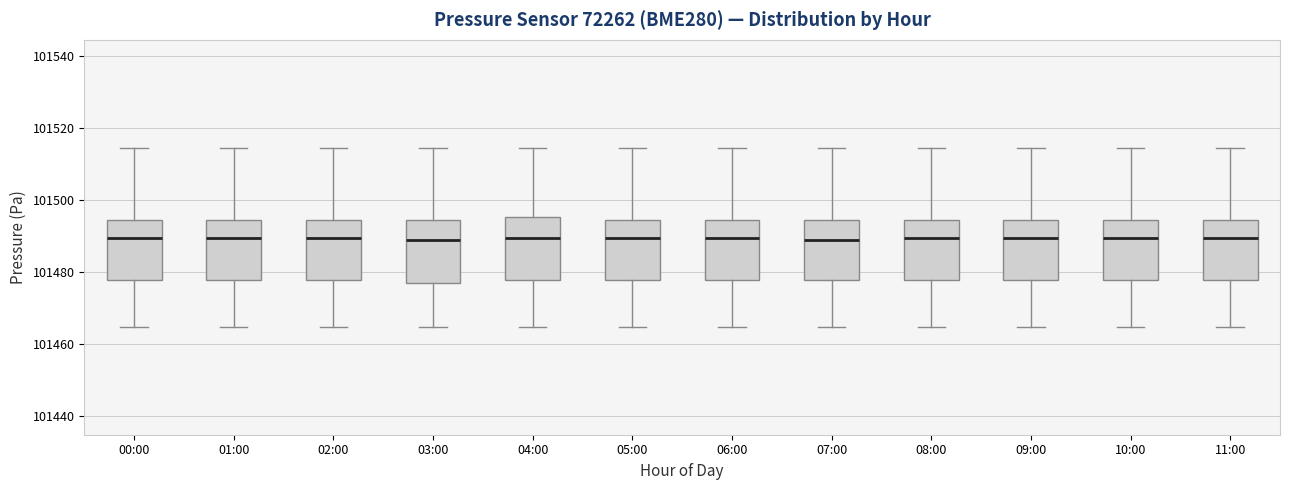

Where does the median line of the box for 05:00 sit on the y-axis? The values are not printed on the chart, so give them approximately, as read against the axis.

101490